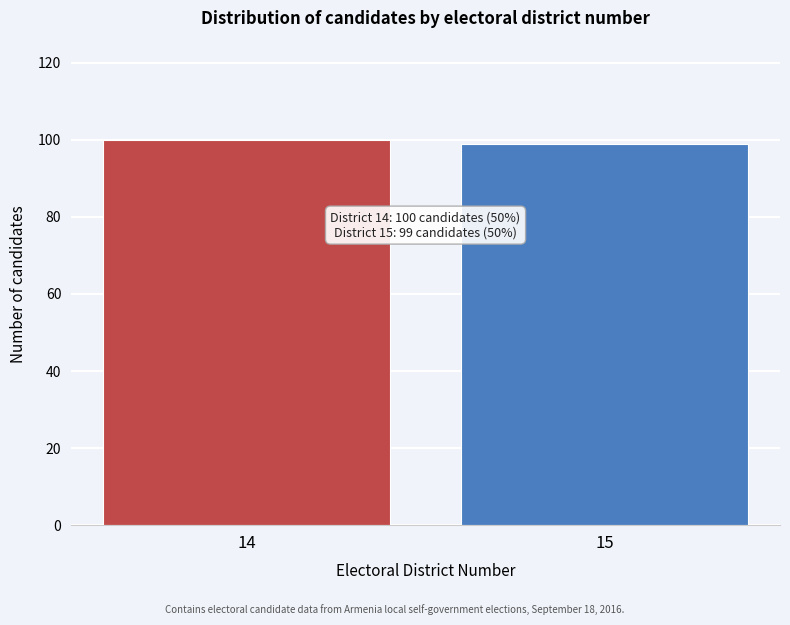

Reading left to right, extract all data points from this chart.

100	99